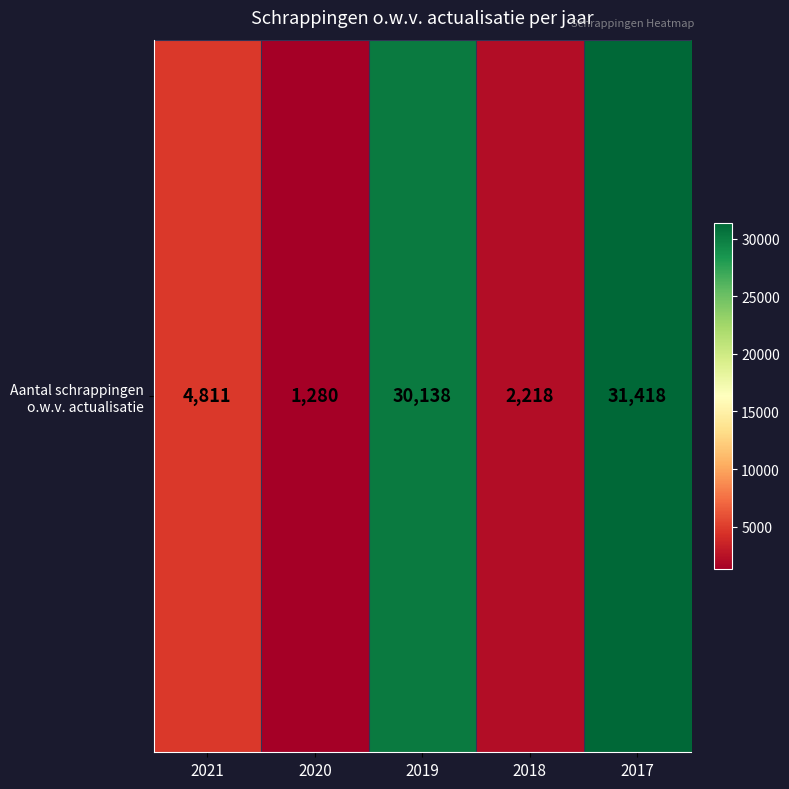

What value does the data have at 2017?

31418